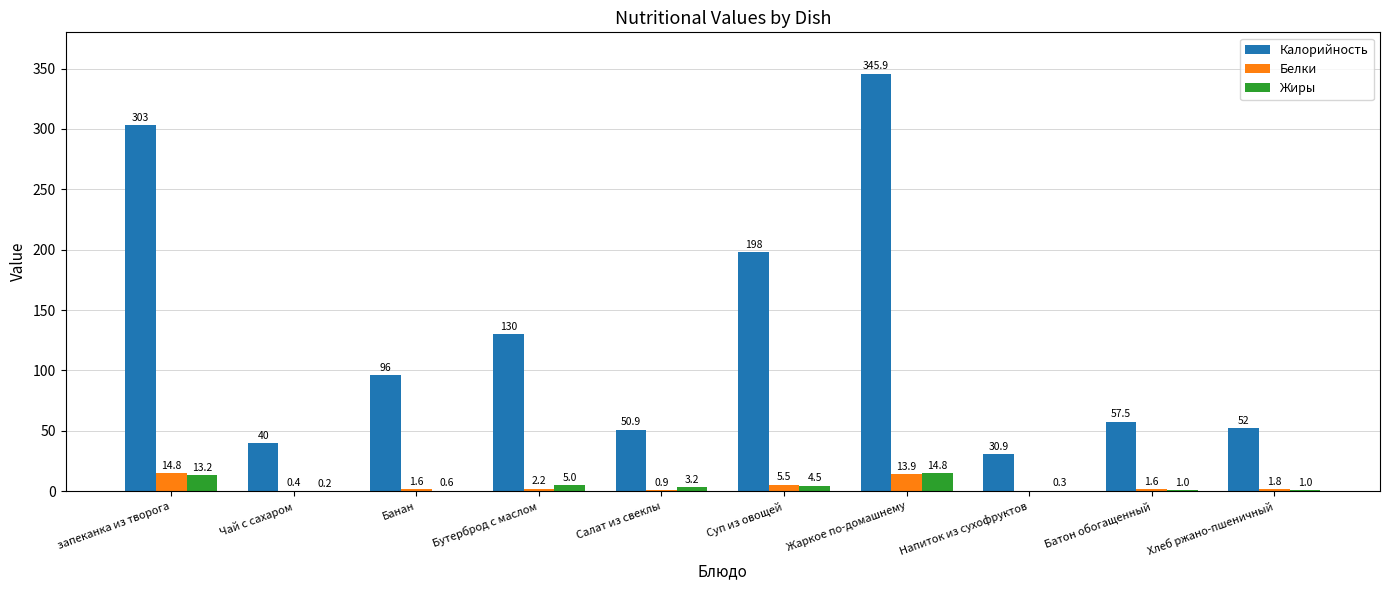

What are all the series names shown in the legend?

Калорийность, Белки, Жиры